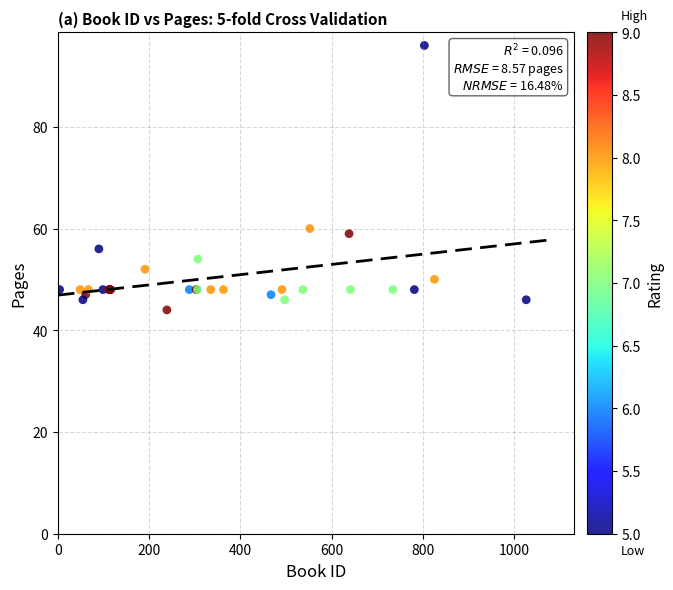

What Y value in the scatter plot is closest to 70?

60